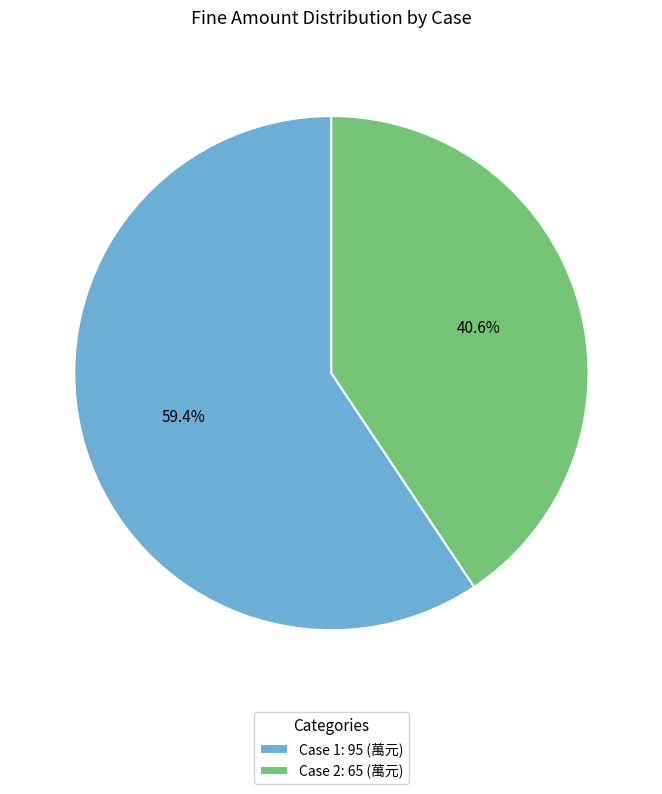

Which category has the smallest portion of the pie?

Case 2: 65 (萬元)